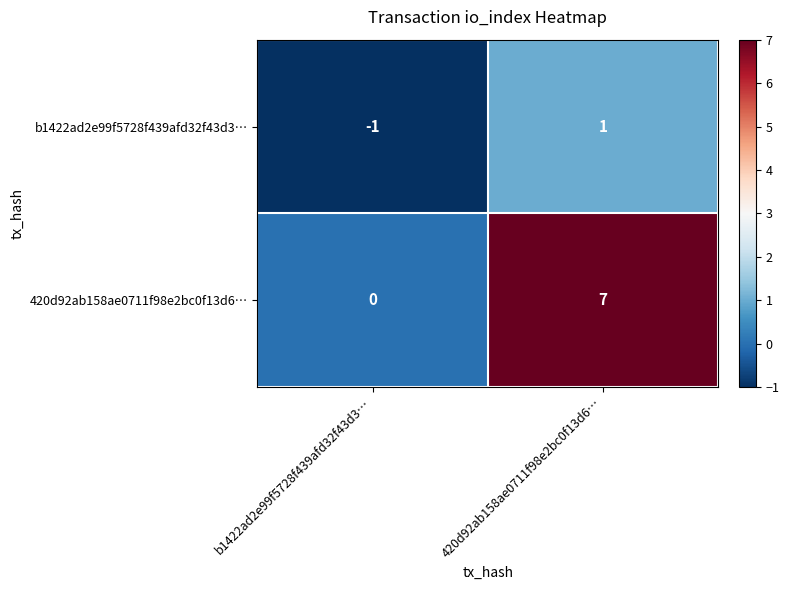

What is the sum of the 420d92ab158ae0711f98e2bc0f13d6… values at 420d92ab158ae0711f98e2bc0f13d6… and b1422ad2e99f5728f439afd32f43d3…?

7